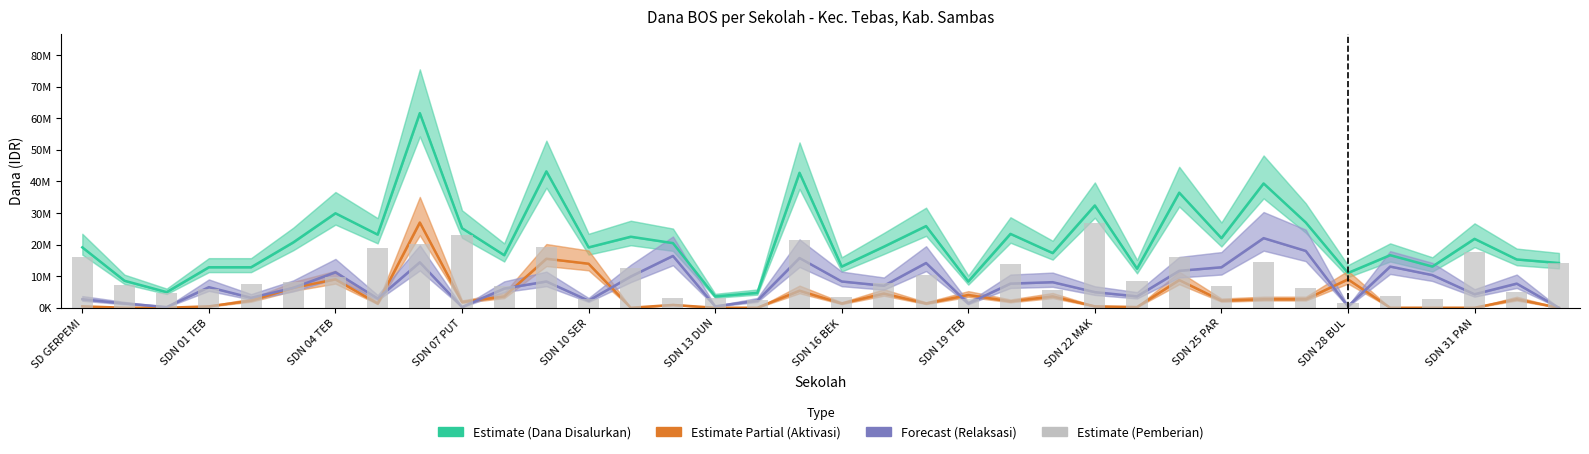

What value does the Estimate (Pemberian) series have at SDN 28 BUL, to the nearest 50?

1575000